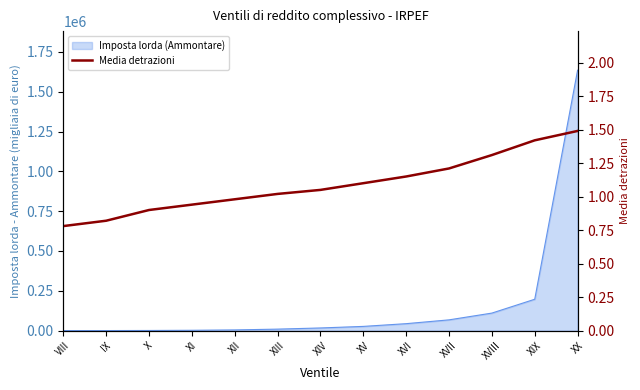

The value at VIII is 0.8. True or false?

True